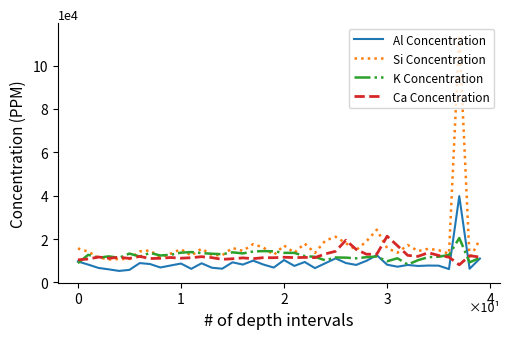

Which series has the largest range (max minus min)?

Si Concentration